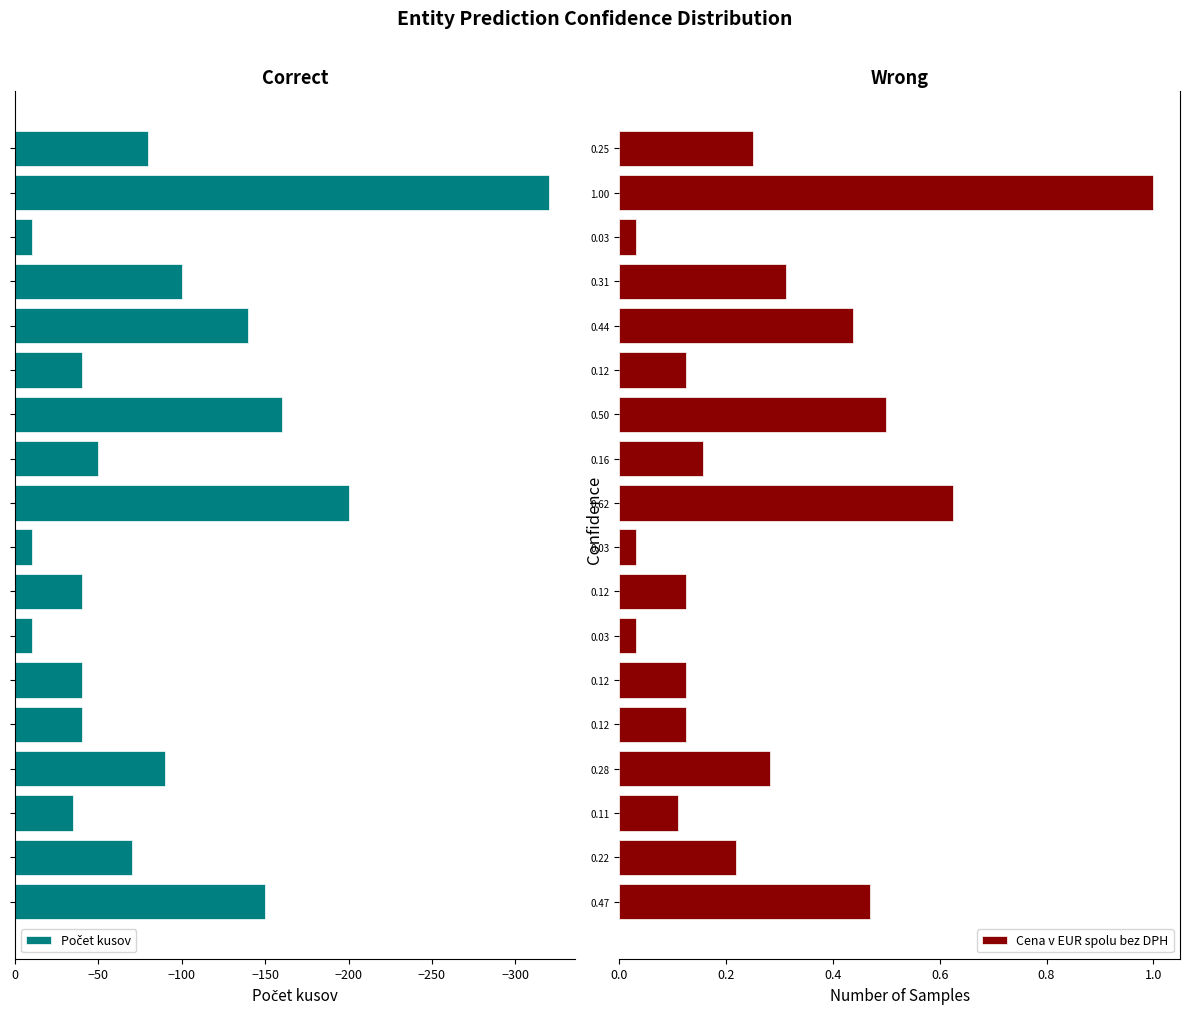

Is it true that Počet kusov equals -320.0 at 1.00?

True